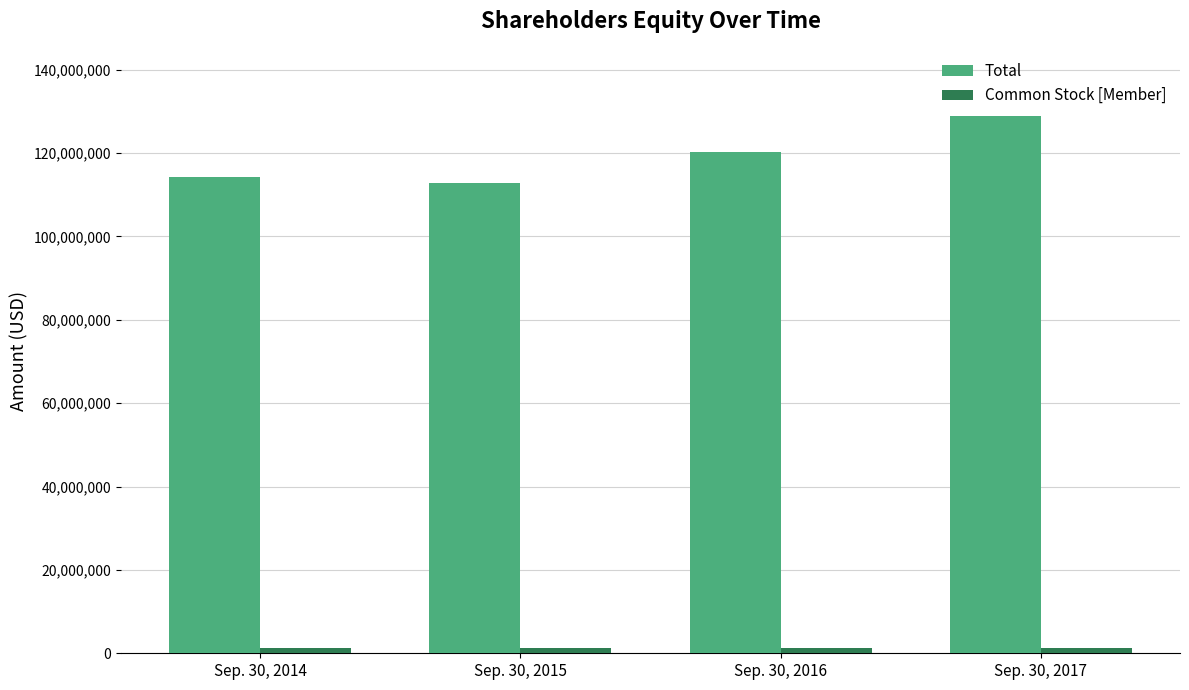

What is the sum of all Total values?

476043000